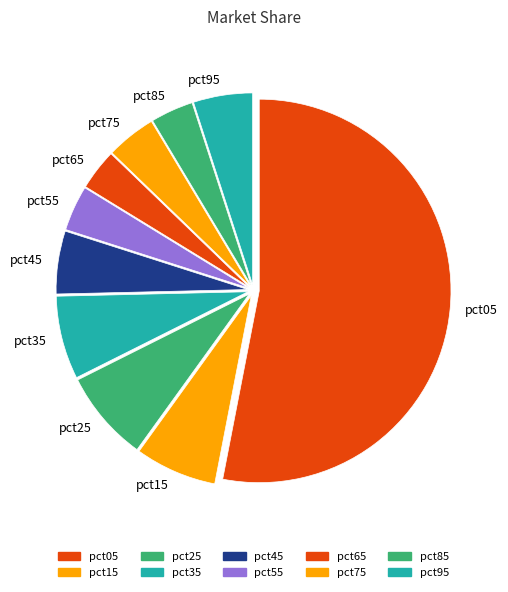

Does pct35 account for over 50% of the chart?

No